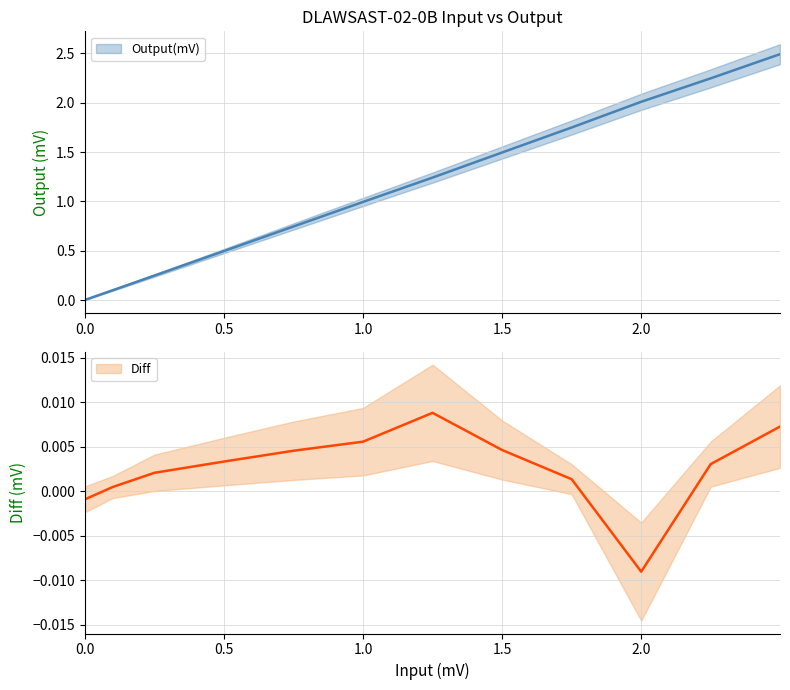

Is it true that Diff equals 0.0 at 0.5?

False